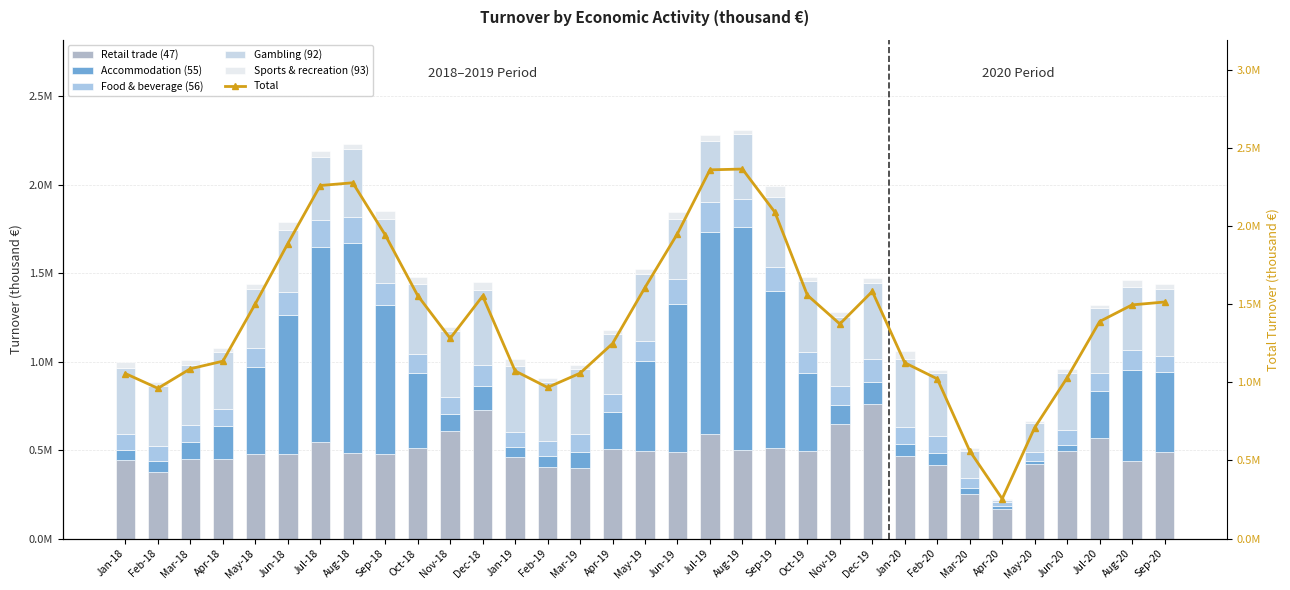

Between Nov-18 and Aug-20, which series saw the biggest shift?

Accommodation (55)